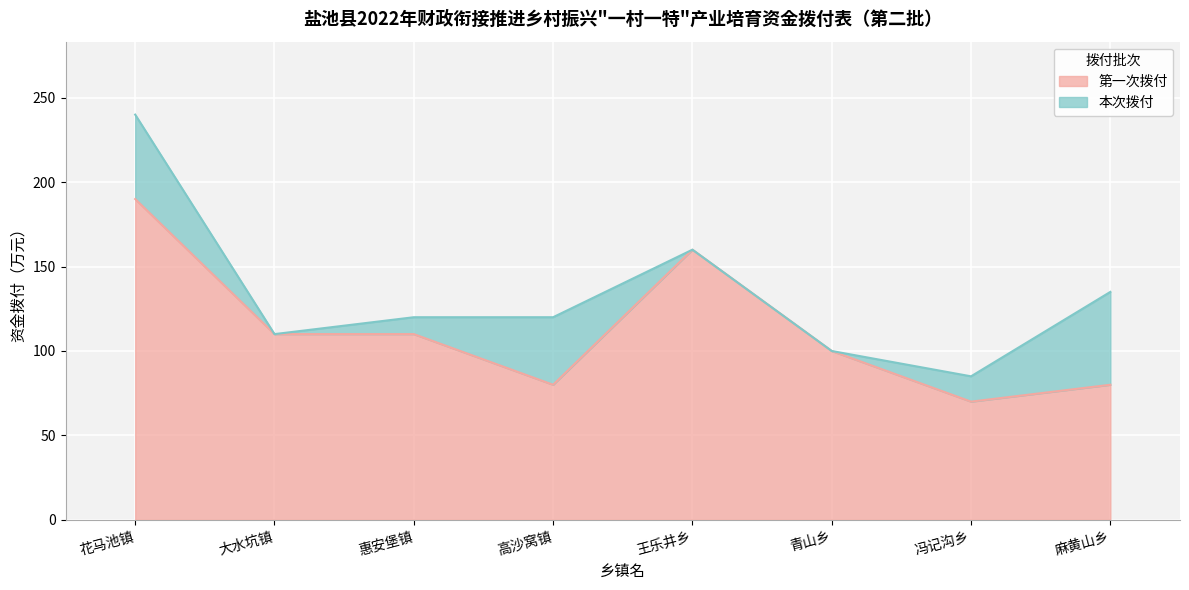

List the labels in order of value, smallest first.

冯记沟乡, 高沙窝镇, 麻黄山乡, 青山乡, 大水坑镇, 惠安堡镇, 王乐井乡, 花马池镇